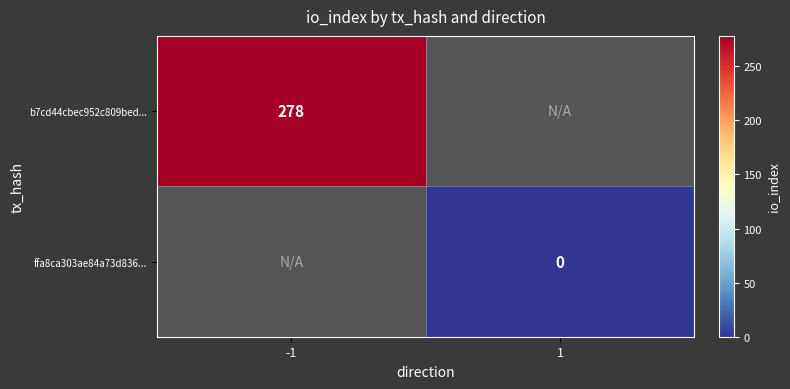

How many series are shown in this chart?

2